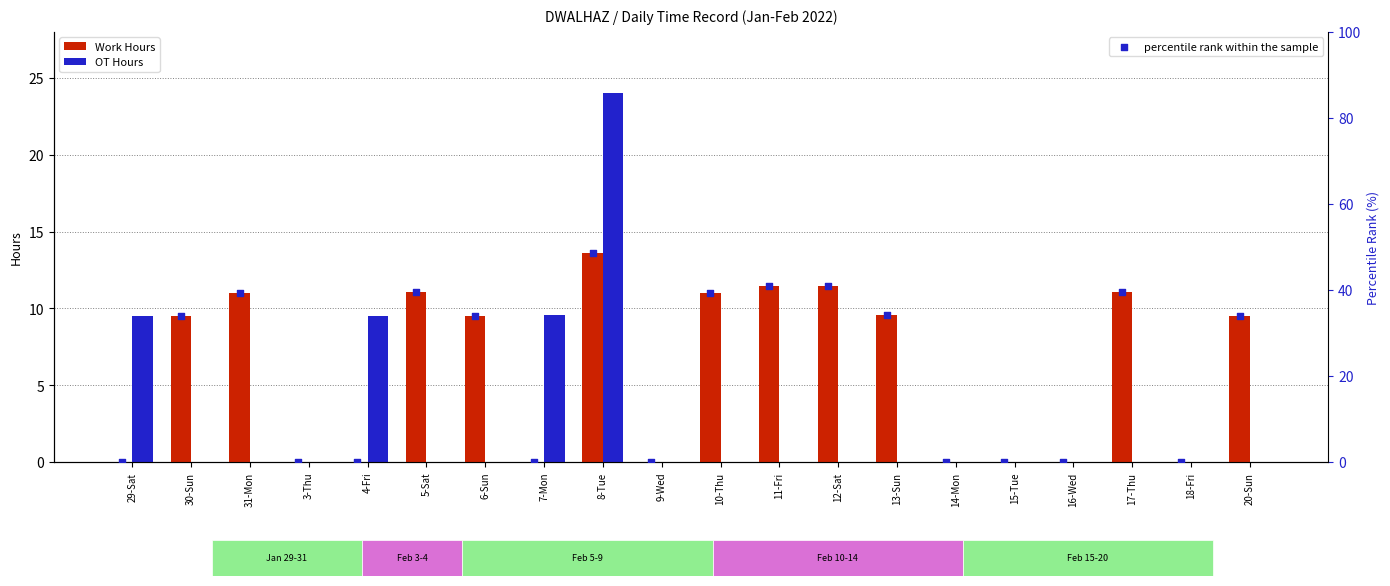

At how many categories does at least one series exceed 44?

1